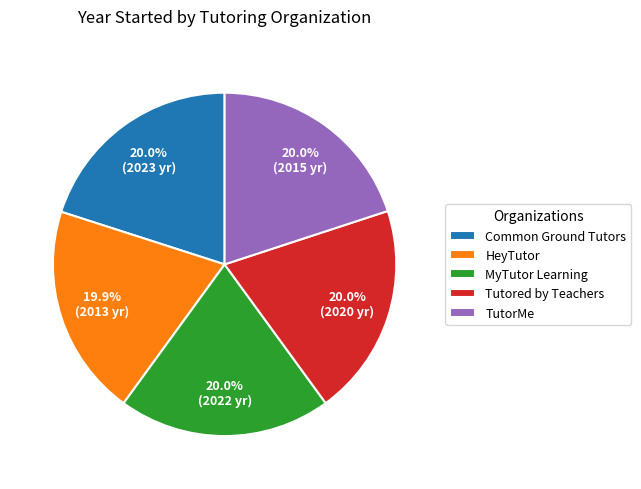

What portion of the pie excludes Common Ground Tutors?

80.0%